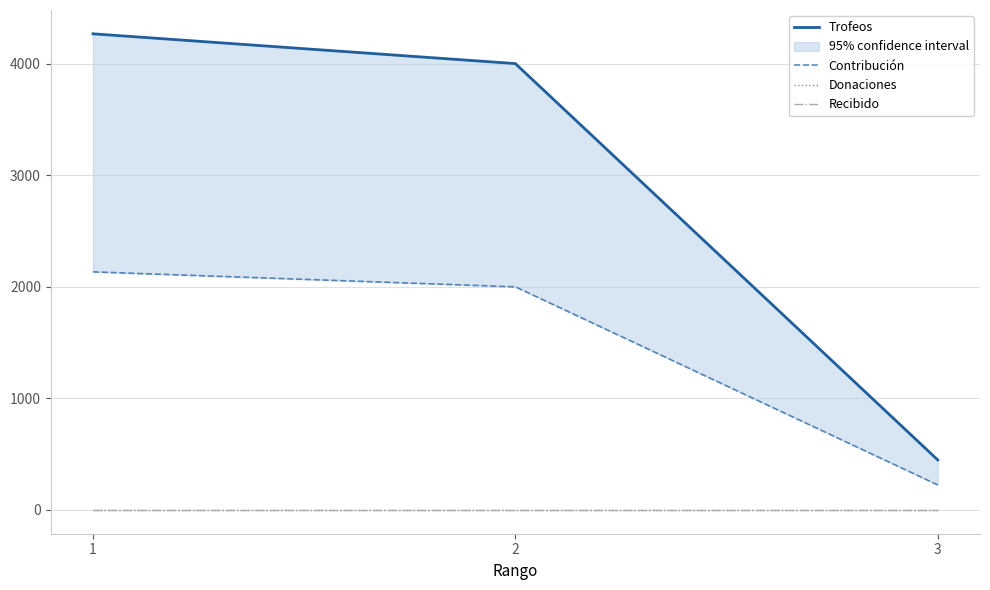

At how many categories does at least one series exceed 2743?

2